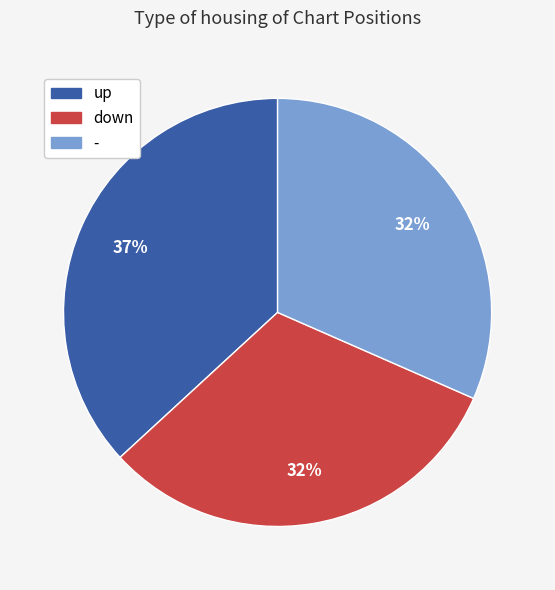

How many segments does this pie chart have?

3